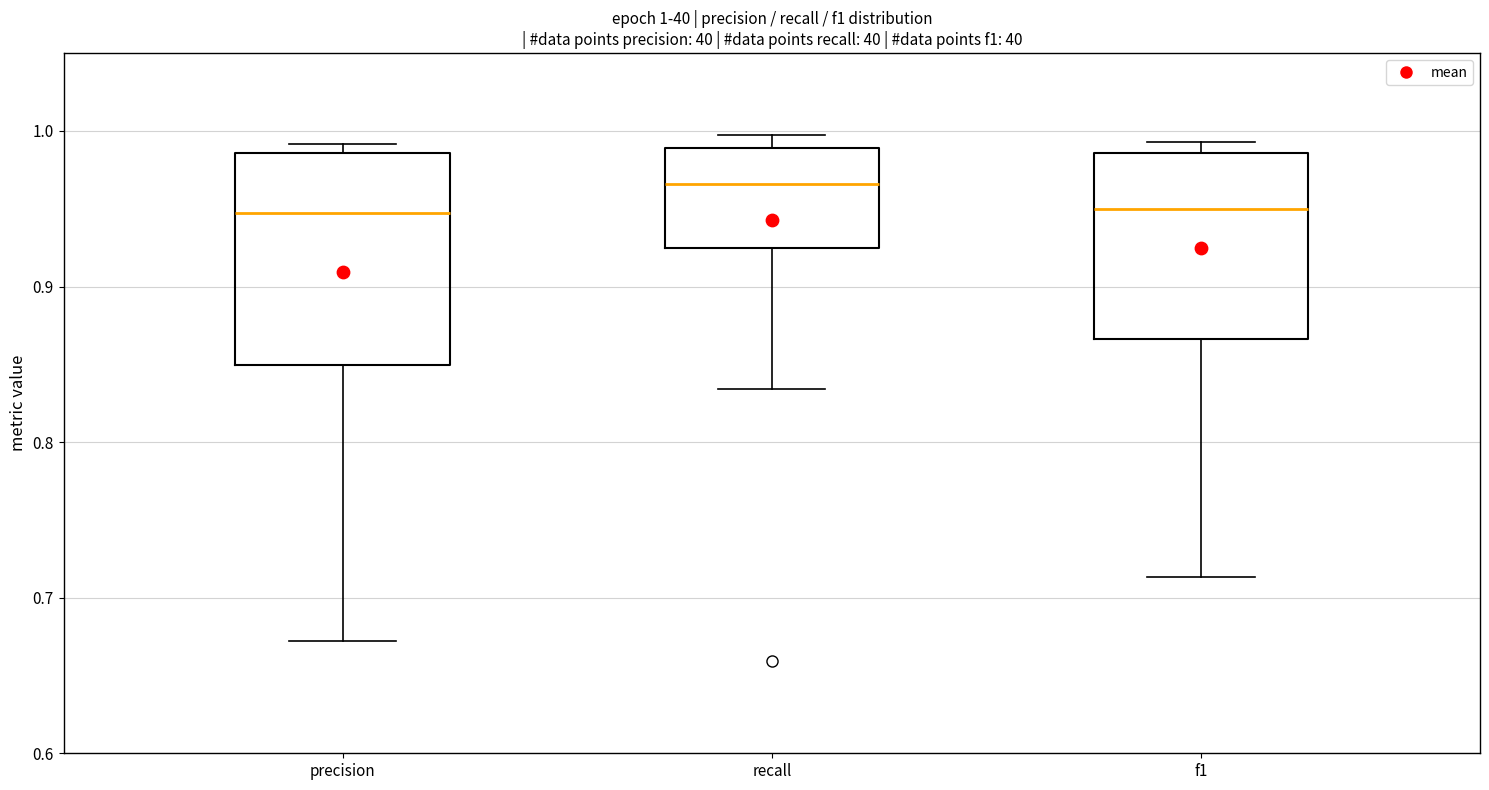

Which box is the tallest, from its lower edge to its upper edge?

precision